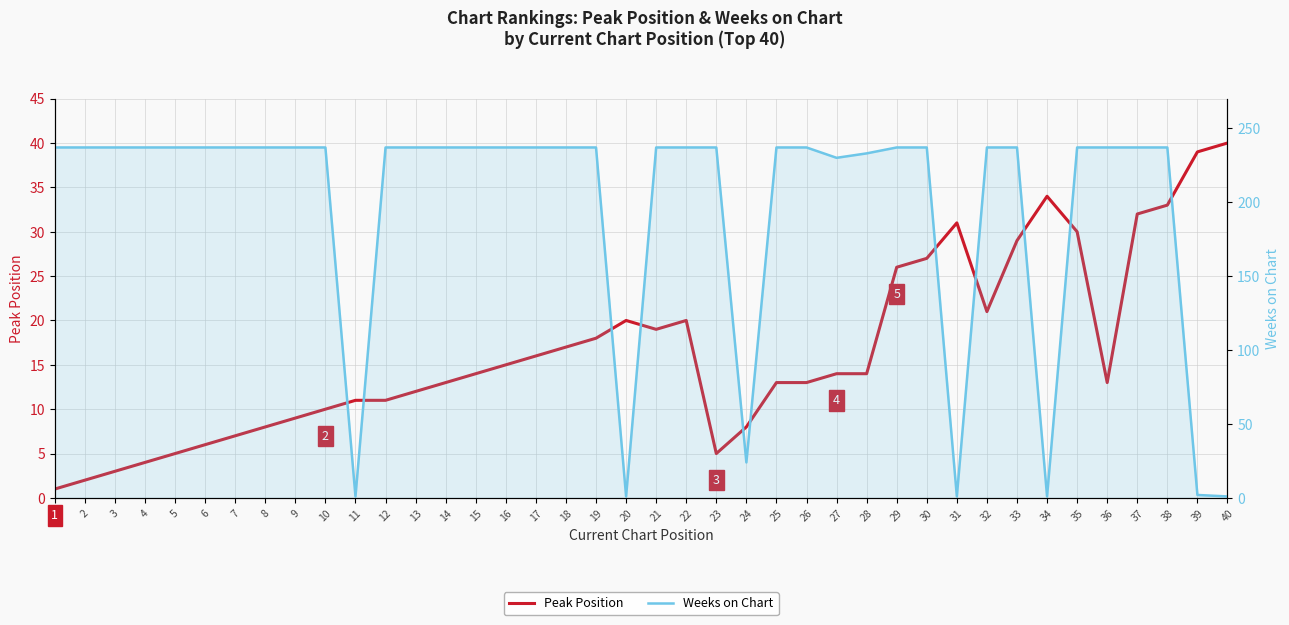

What is the total value across all series at 18?

254